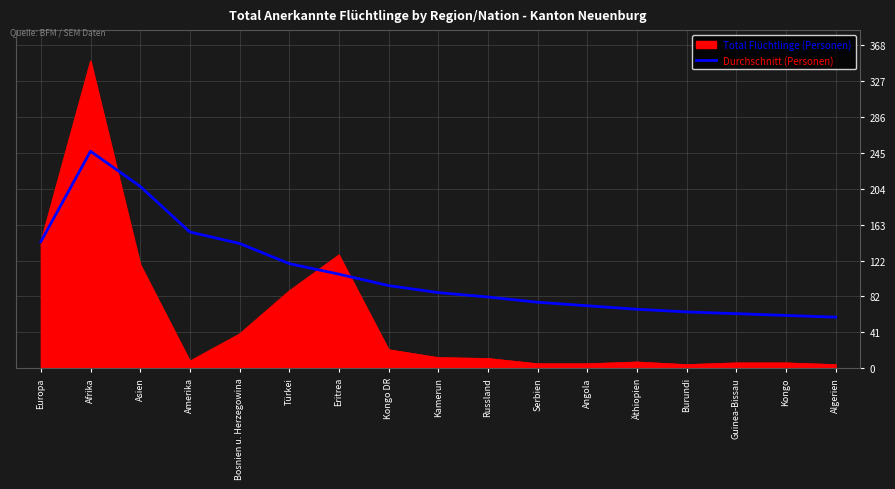

Does the chart display data point markers on the line(s)?

No